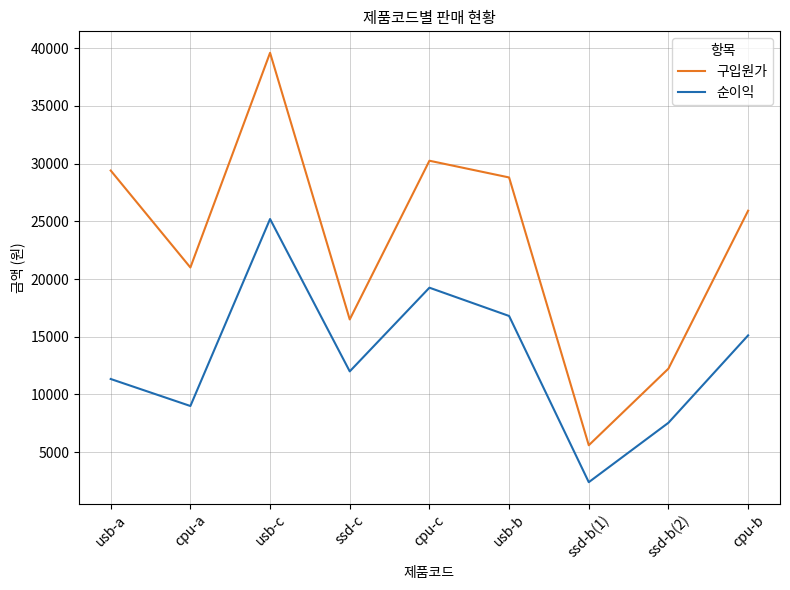

In 순이익, how many points are lower than both neighbors (excluding endpoints)?

3